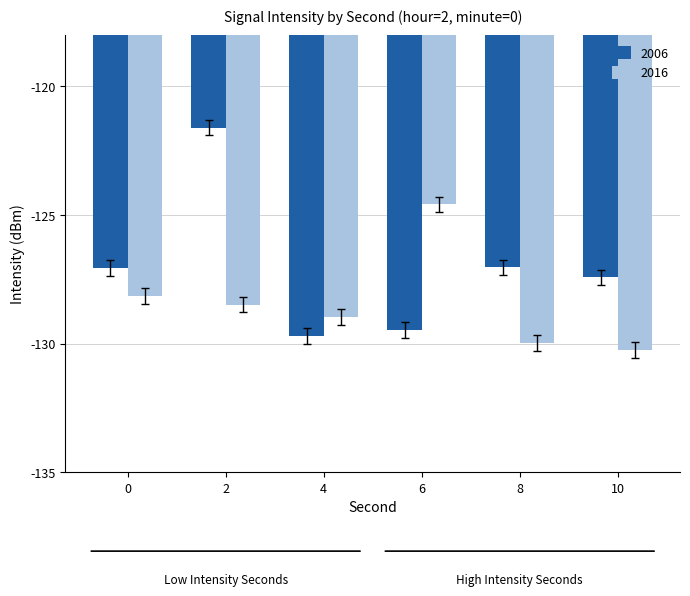

At which category is the sum across all series the highest?

2